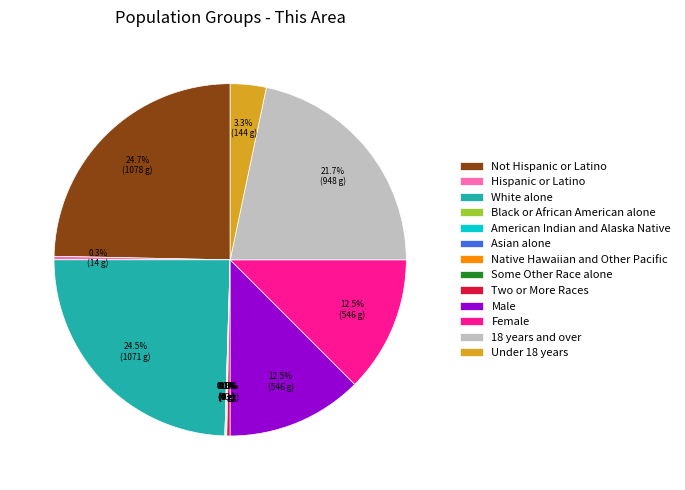

Combined, what portion of the pie is Two or More Races and Some Other Race alone?

0.3%